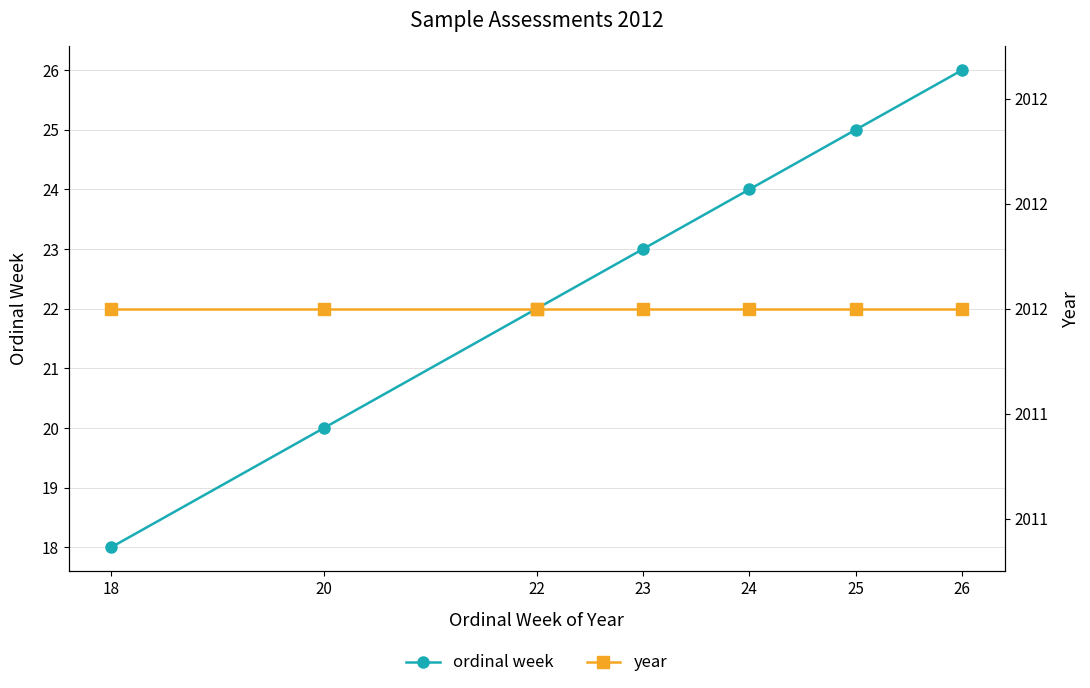

True or false: year and ordinal week cross at least once.

False